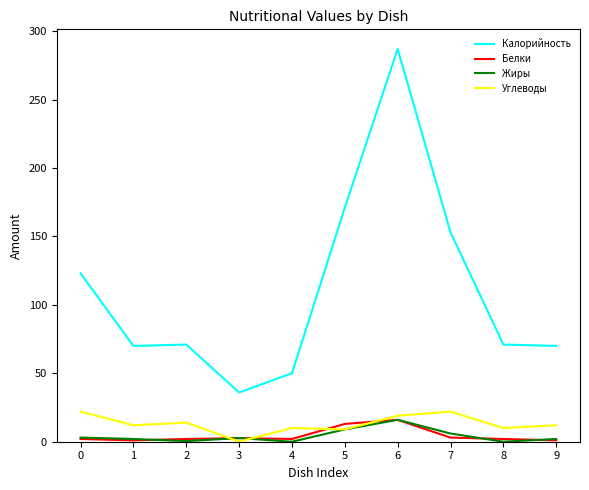

How many distinct data groups are displayed?

4